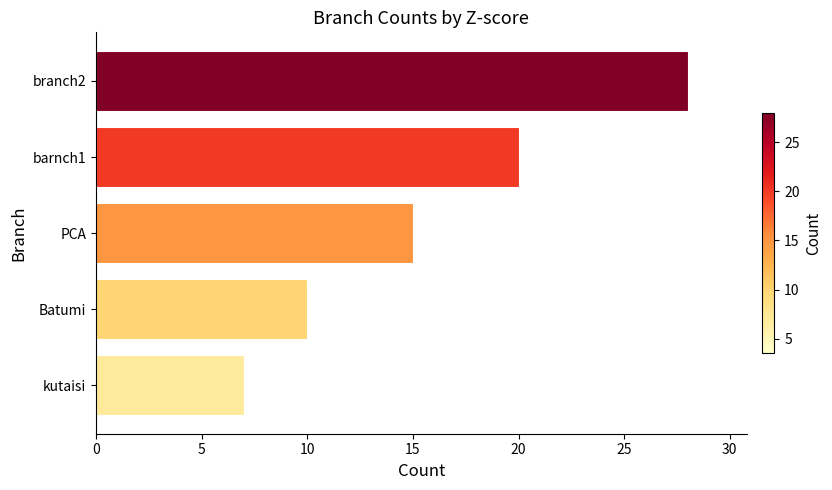

Reading bottom to top, list all the values displayed in this chart.

7	10	15	20	28